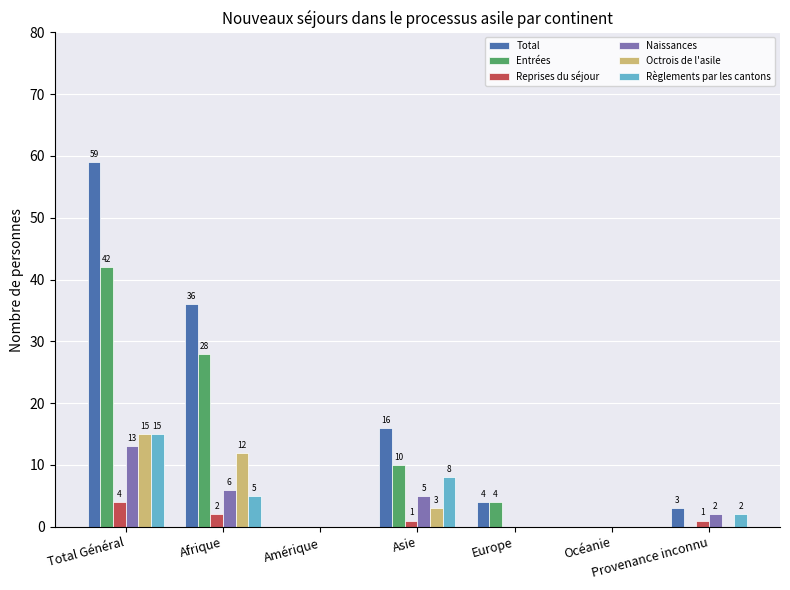

How many values in Octrois de l'asile are above zero?

3